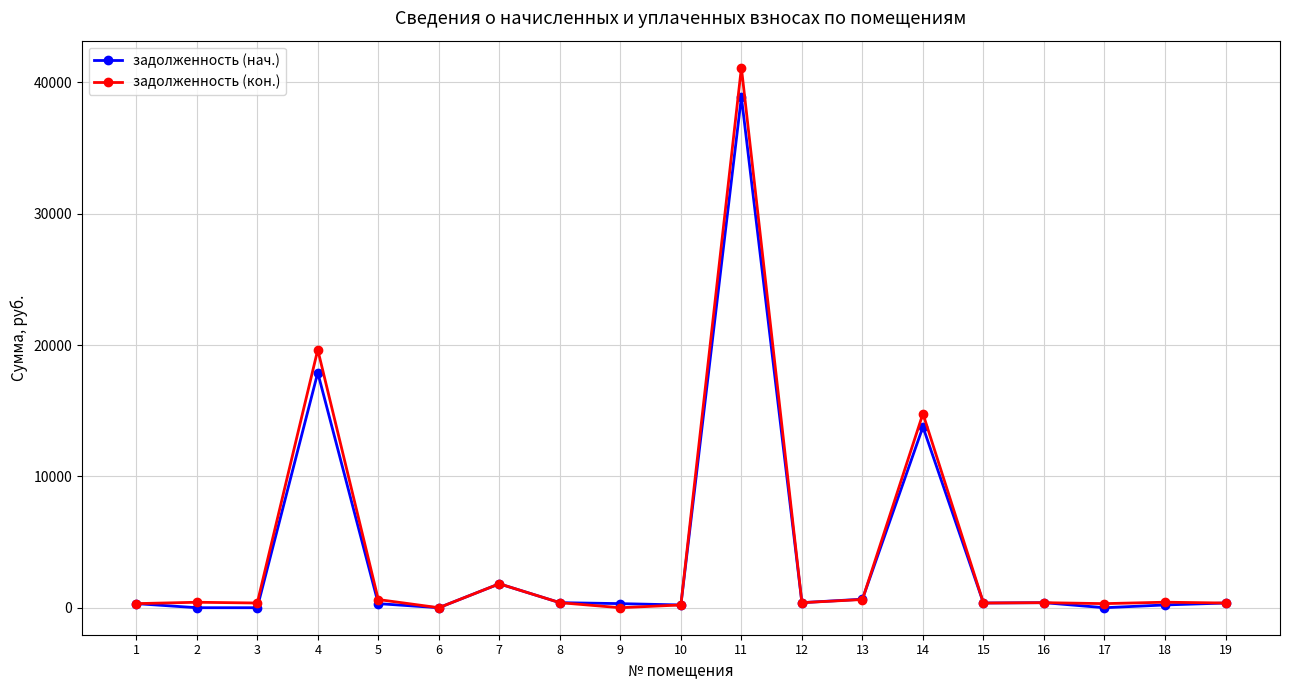

At how many categories does at least one series exceed 35303?

1